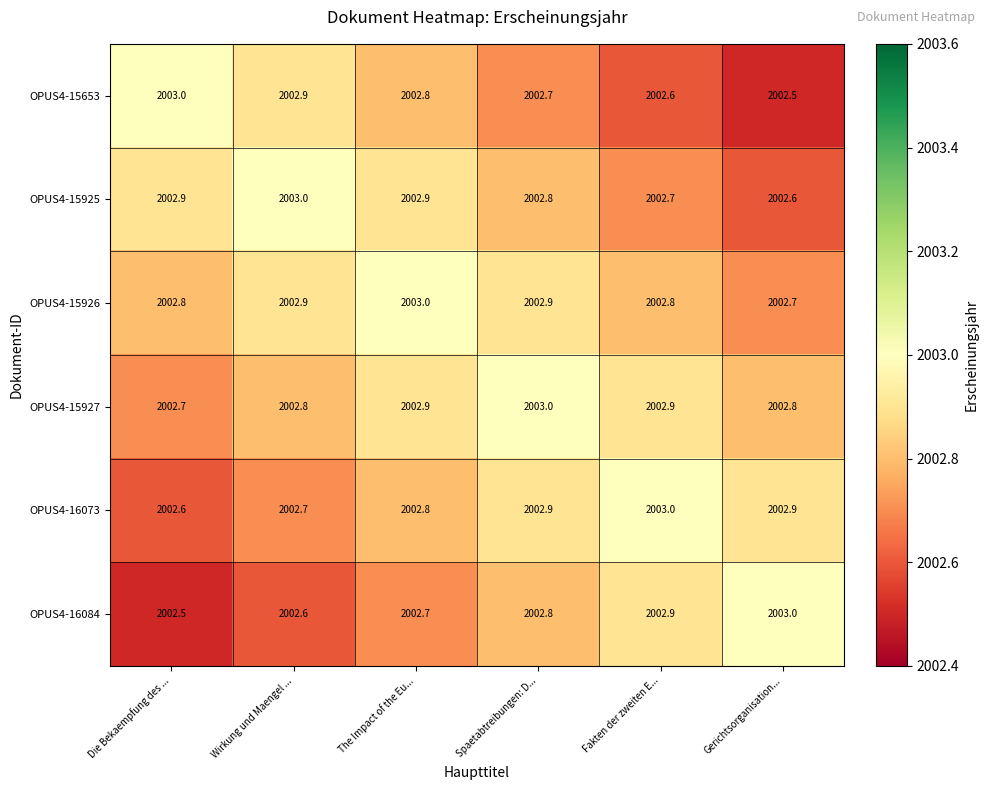

What value does the OPUS4-15927 series have at Die Bekaempfung des ...?

2002.7